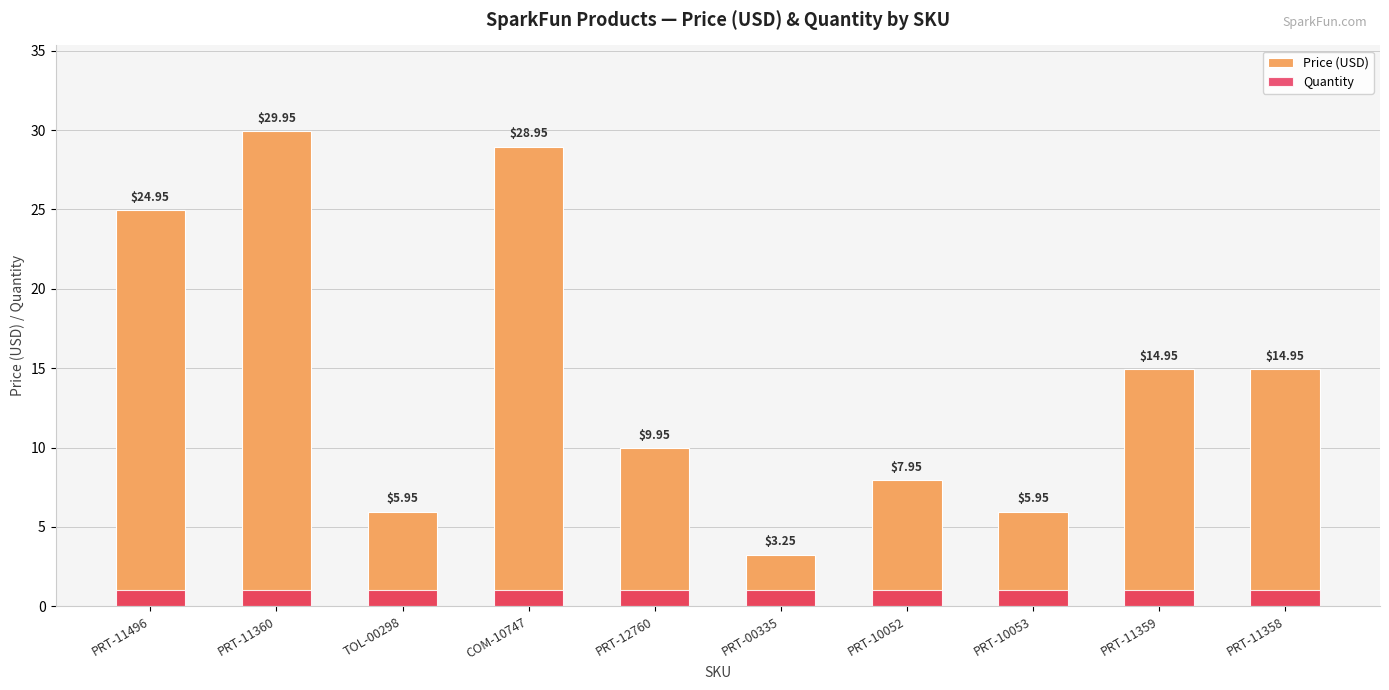

Is it true that Price (USD) equals 9.9 at PRT-12760?

True